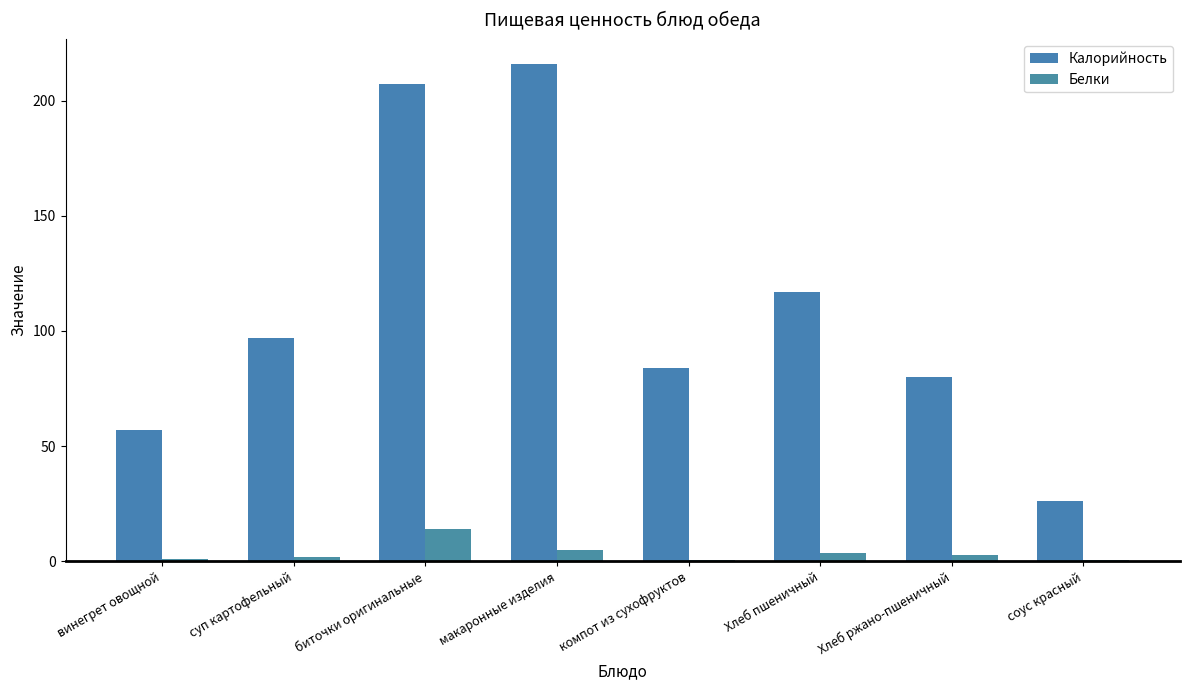

What is the total value across all series at винегрет овощной?

57.8